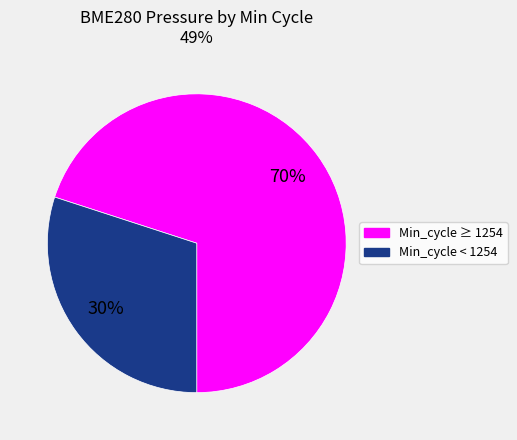

To the nearest percent, what is the difference between the largest and smallest slice percentages?

40%